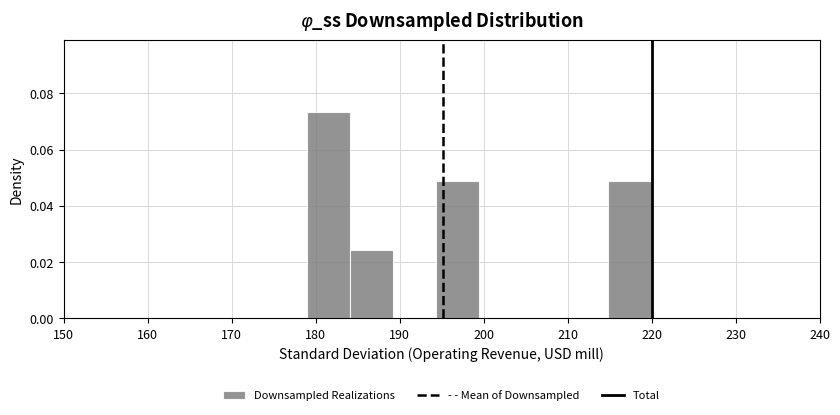

Which range on the x-axis has the tallest bar?

179 to 184